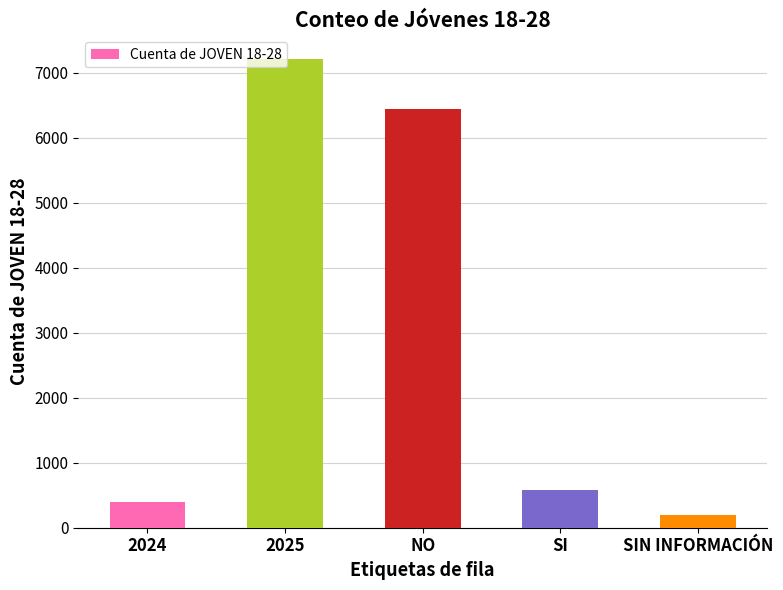

Which label corresponds to the smallest value in the chart?

SIN INFORMACIÓN